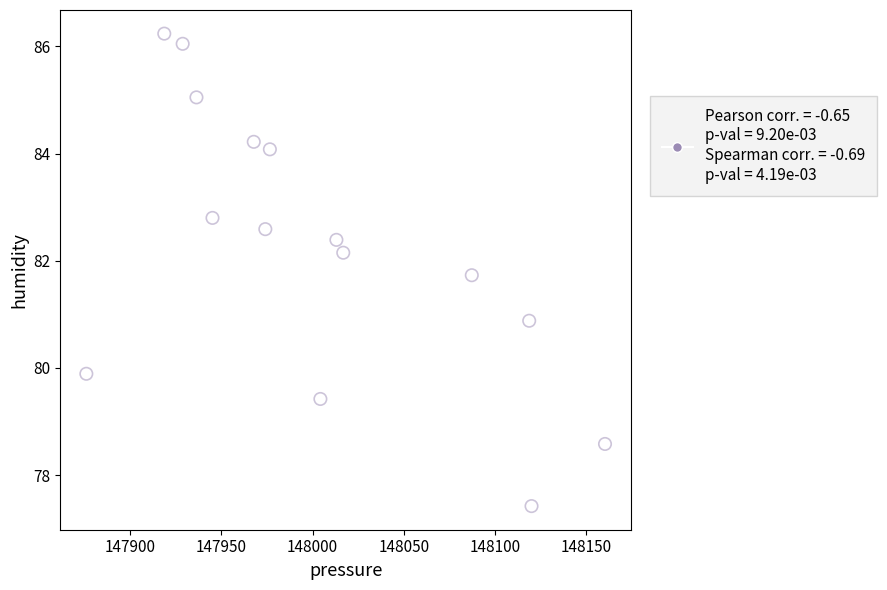

What Y value in the scatter plot is closest to 81?

80.9